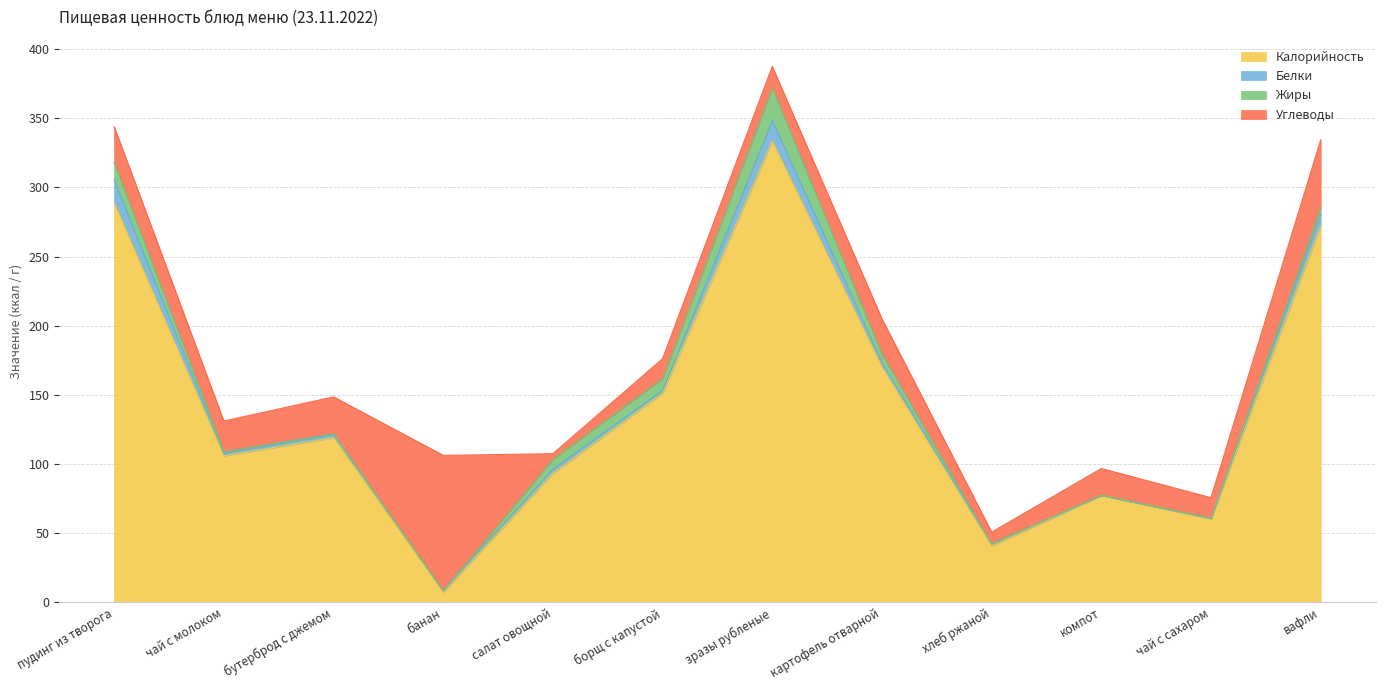

How many intersections are there between Углеводы and Жиры?

4